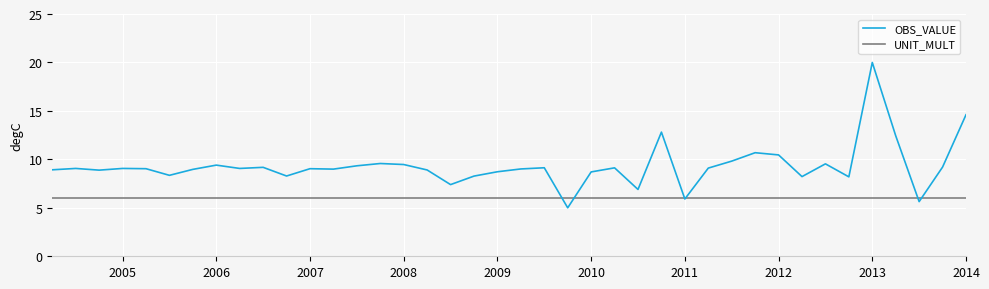

Rank the series by their average value, from highest to lowest.

OBS_VALUE, UNIT_MULT